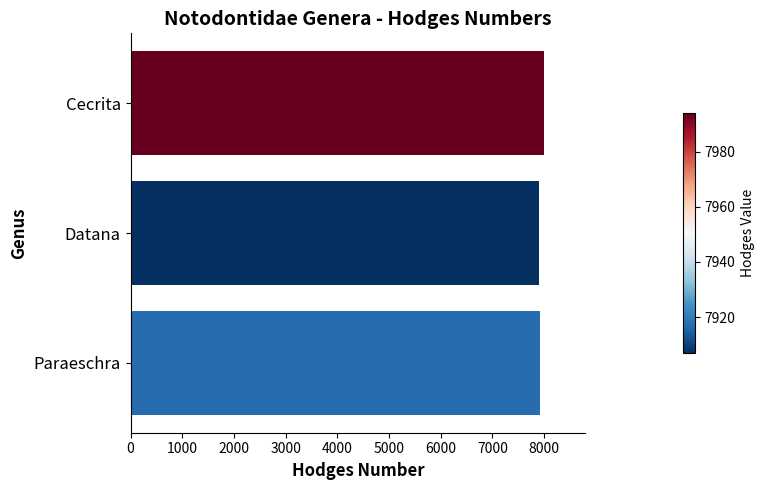

What is the greatest value displayed?

7994